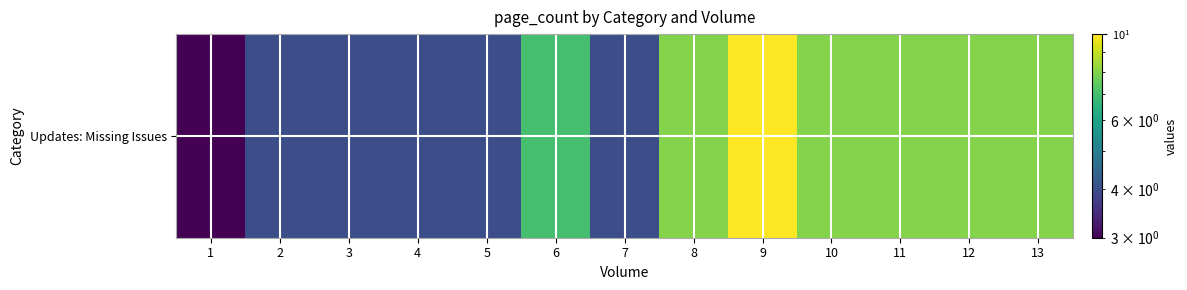

How many values are below 7?

6